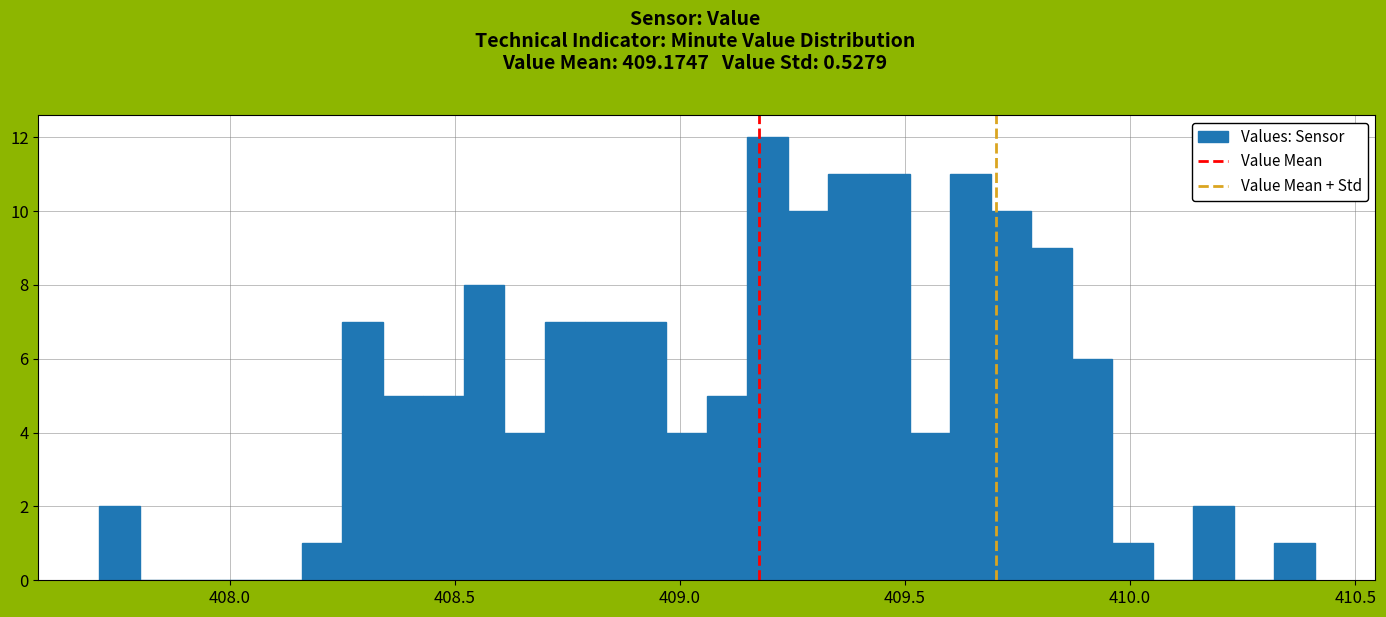

Read against the x-axis, roughly where is the centre of the tallest bar?

409.20